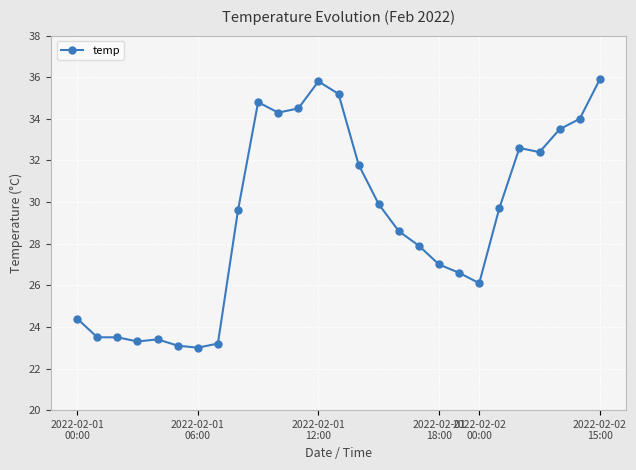

Reading left to right, what are all the values shown in this chart?

24.4	23.5	23.5	23.3	23.4	23.1	23.0	23.2	29.6	34.8	34.3	34.5	35.8	35.2	31.8	29.9	28.6	27.9	27.0	26.6	26.1	29.7	32.6	32.4	33.5	34.0	35.9